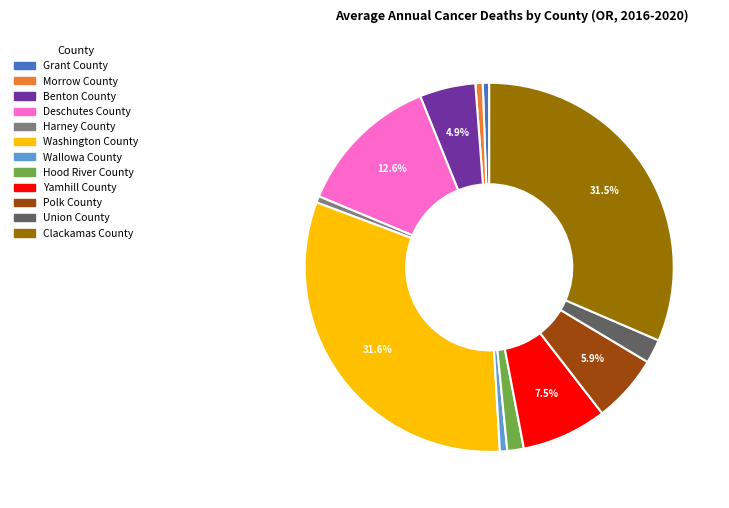

How many slices are in this pie chart?

12